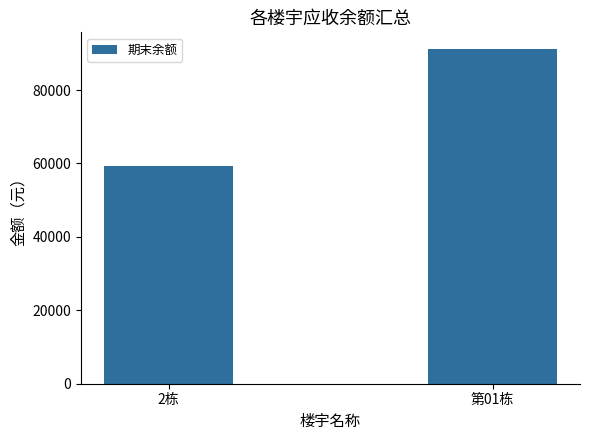

List the labels in order of value, smallest first.

2栋, 第01栋